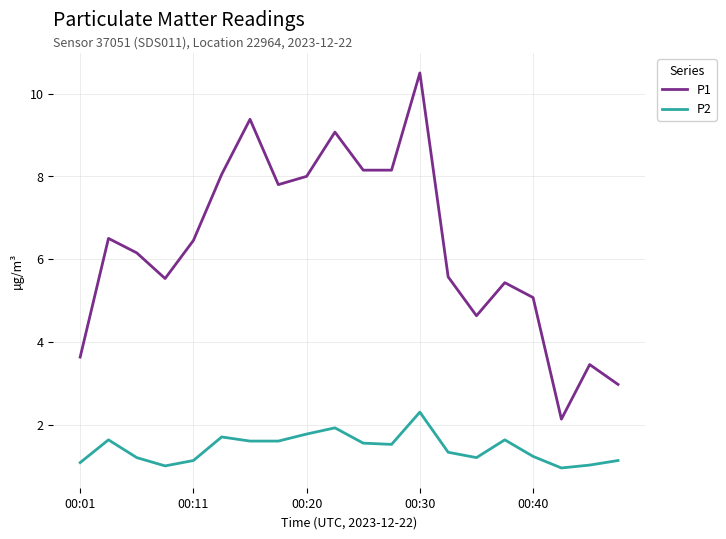

What is the average value of the P1 series?

6.3